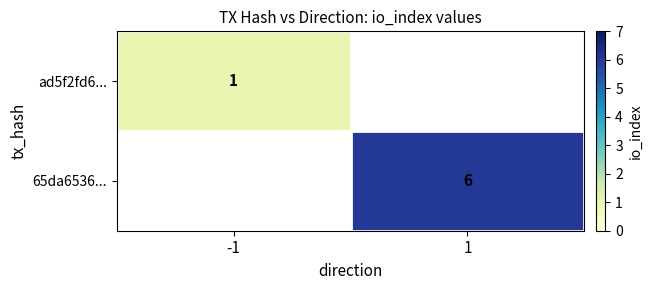

Is the value of ad5f2fd6... at -1 greater than the value of 65da6536... at 1?

No